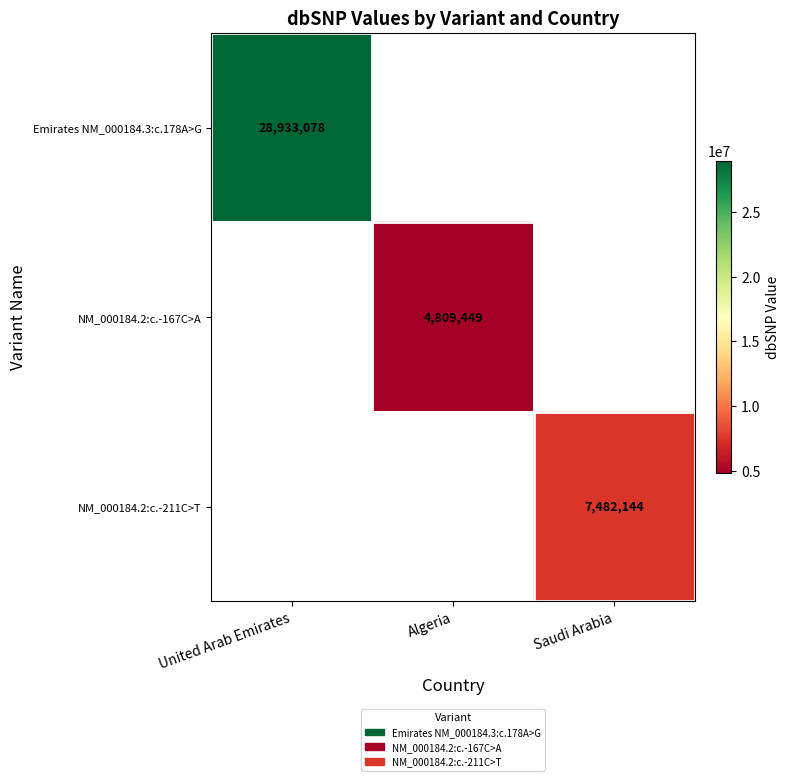

Is it true that Emirates NM_000184.3:c.178A>G equals 28933078 at United Arab Emirates?

True